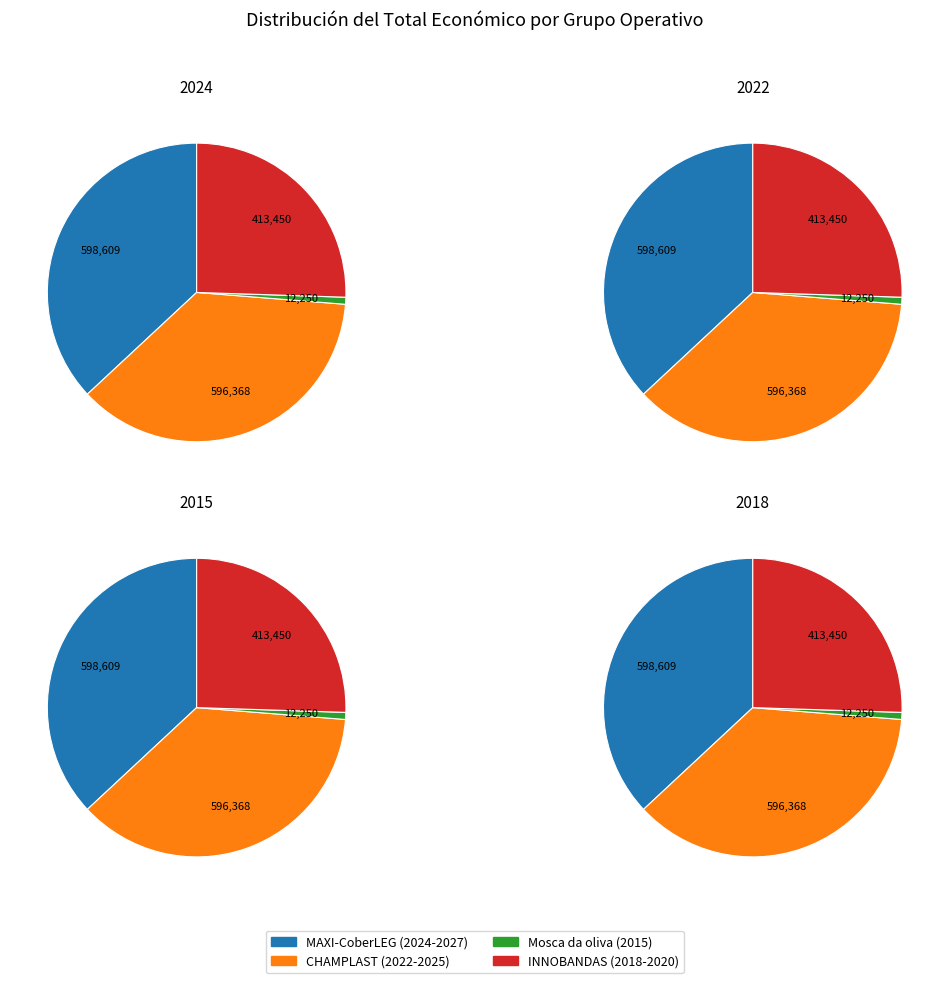

Is it true that MAXI-CoberLEG (2024-2027) is 26% of the pie?

False